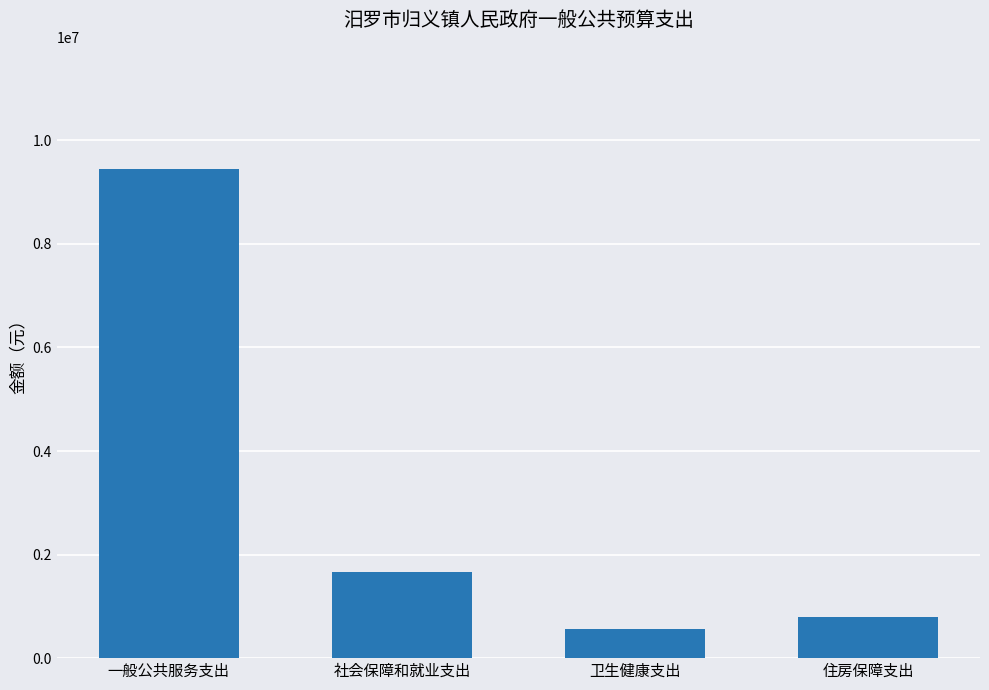

True or false: the data shows 9444469.4 at 一般公共服务支出.

True